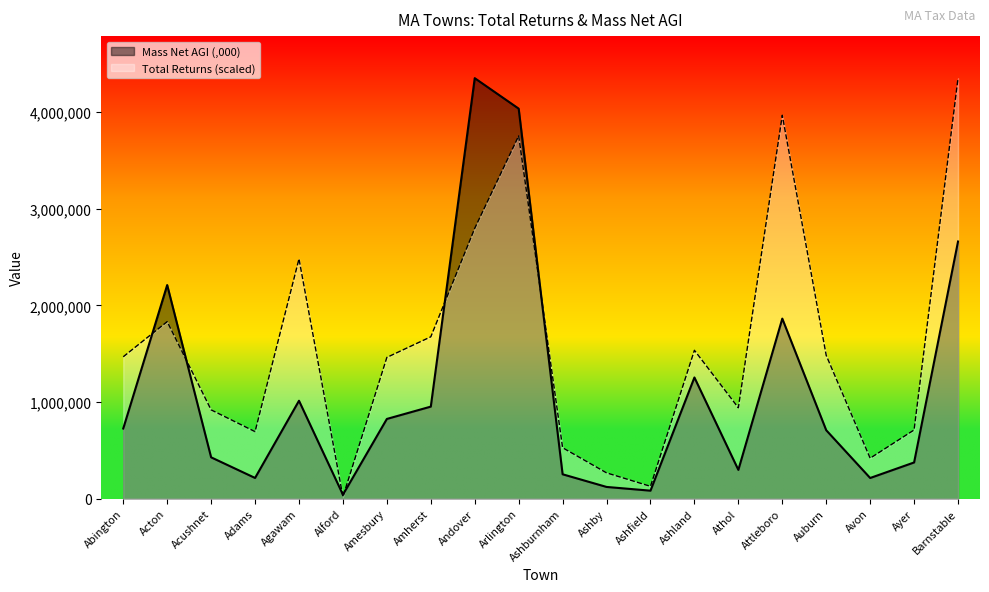

What is the difference between the Mass Net AGI (,000) values at Alford and Arlington?

3996443.0